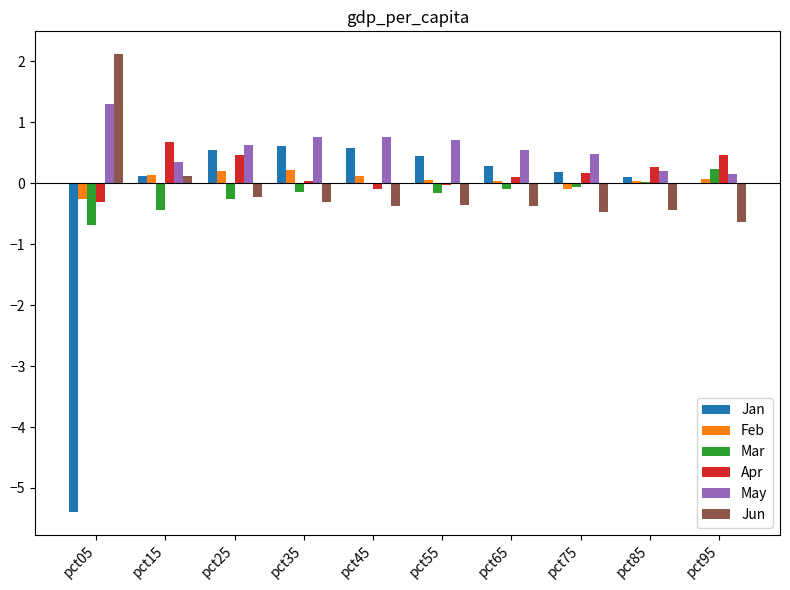

What is the highest value of the Apr series?

0.7